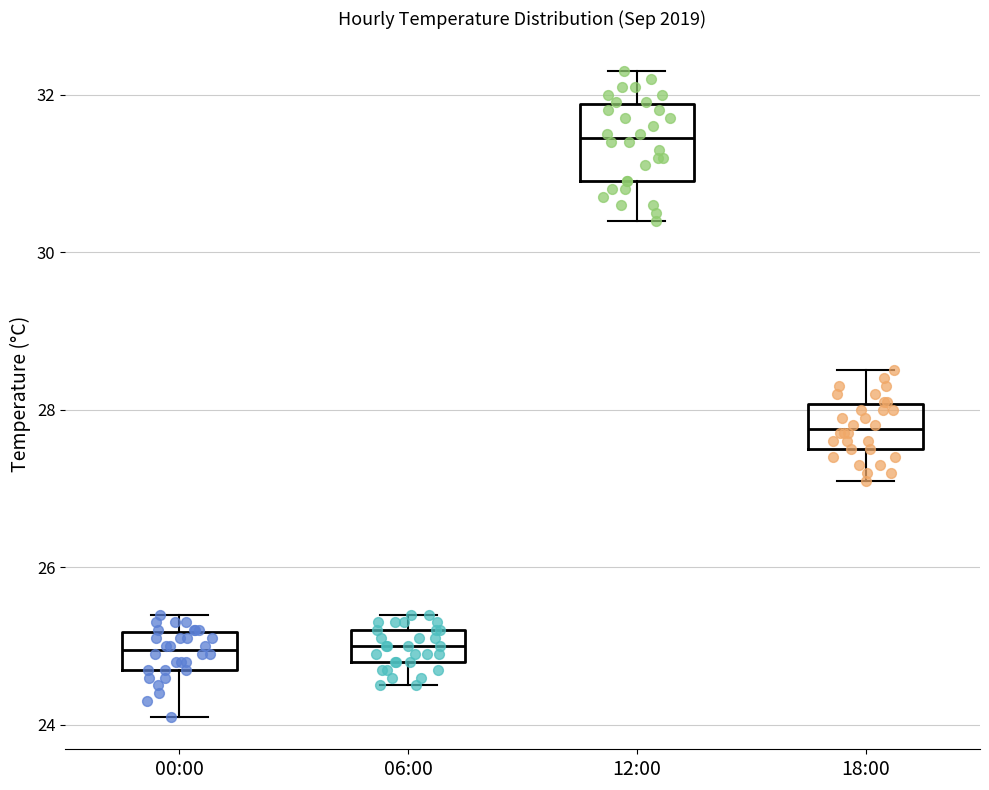

Reading left to right, read every box against the y-axis: the position of its median line, the range the box covers, and the ends of its whiskers. The values are not printed on the chart, so give them approximately, as read against the axis.

00:00: median 25.0, box 24.8 to 25.2, whiskers 24.2 to 25.4
06:00: median 25.0, box 24.8 to 25.2, whiskers 24.6 to 25.4
12:00: median 31.4, box 31.0 to 31.8, whiskers 30.4 to 32.4
18:00: median 27.8, box 27.6 to 28.0, whiskers 27.2 to 28.6